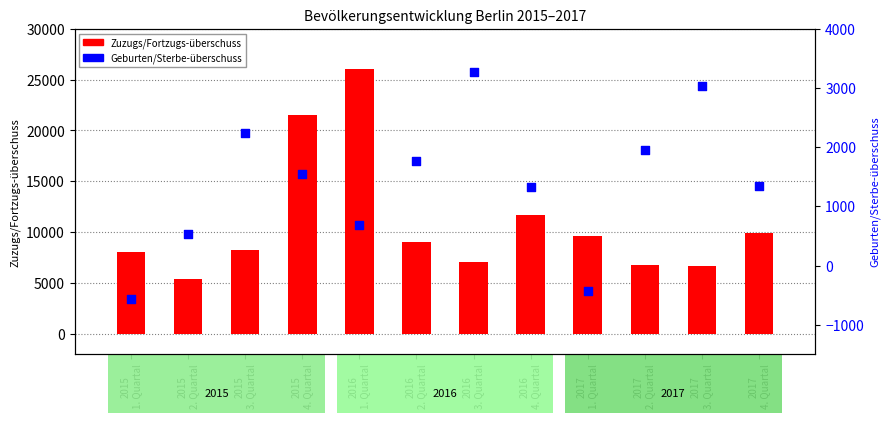

Which series has the largest total across all categories?

Zuzugs/Fortzugs-überschuss